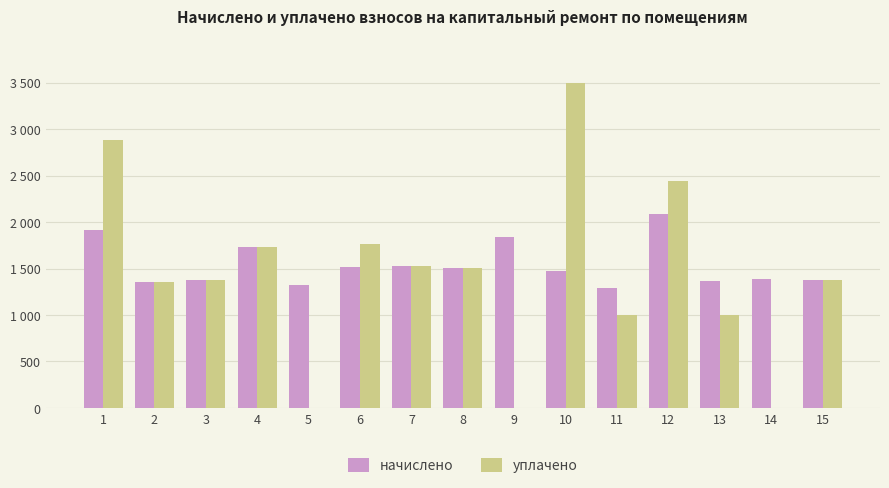

Reading right to left, extract all data points from this chart.

начислено: 1380.3	1387.6	1369.4	2090.5	1285.6	1475.0	1835.6	1504.2	1522.4	1515.1	1322.0	1730.0	1376.7	1358.5	1912.1
уплачено: 1380.3	0.0	1000.0	2438.9	1000.0	3500.2	0.0	1504.2	1522.4	1767.1	0.0	1731.1	1376.7	1358.5	2886.4